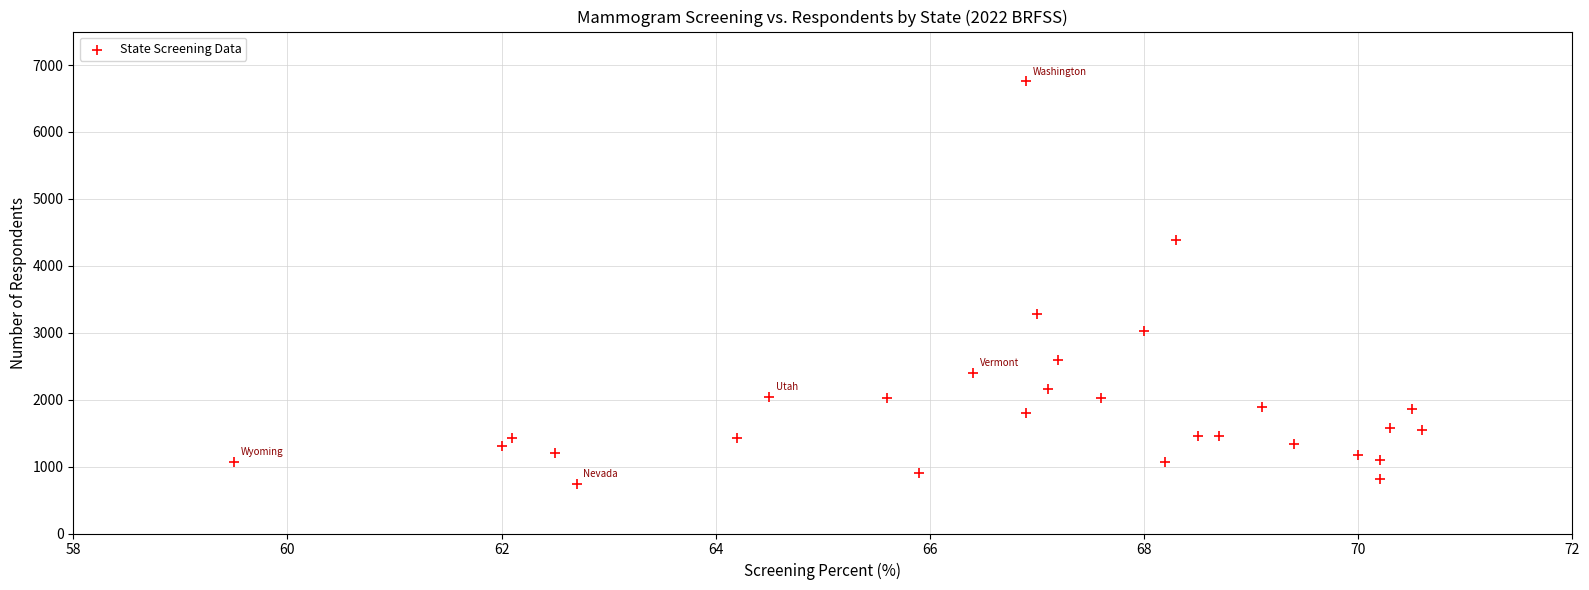

What is the range of Y values (max minus min)?

6012